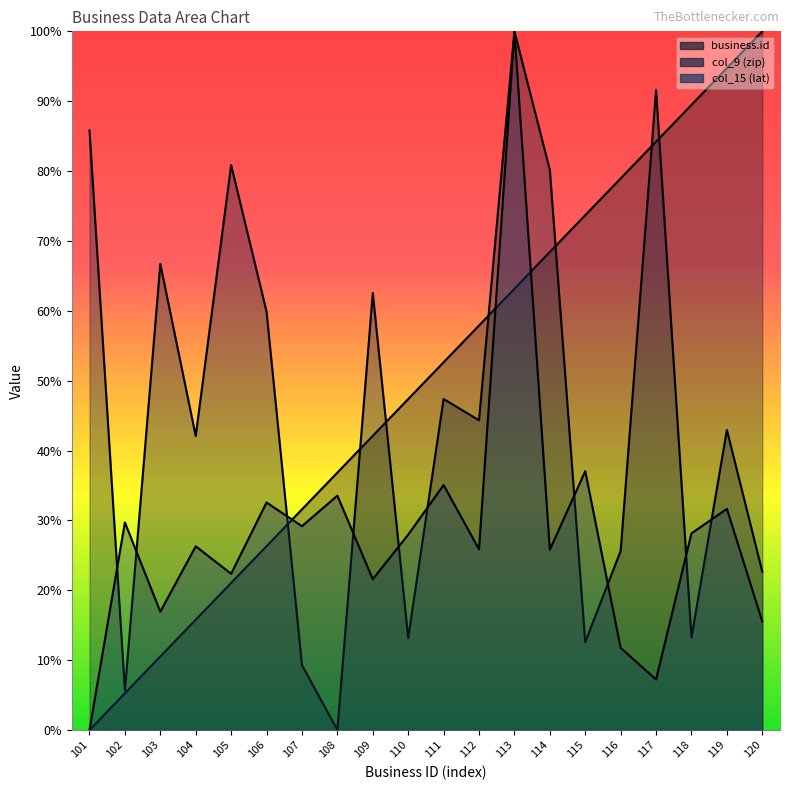

Is it true that business.id equals 21.1 at 105?

True